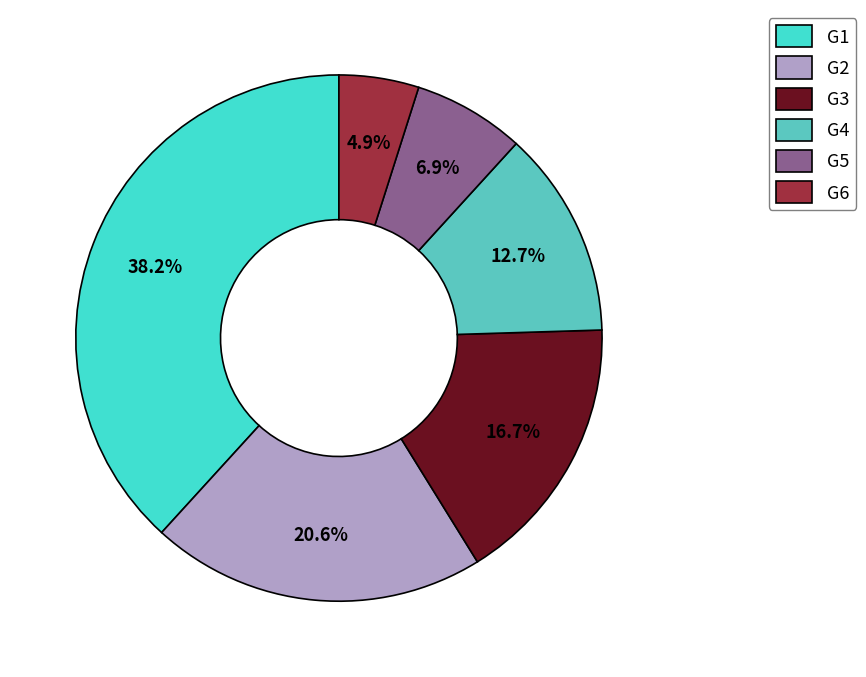

How much of the chart is everything except G6?

95.1%